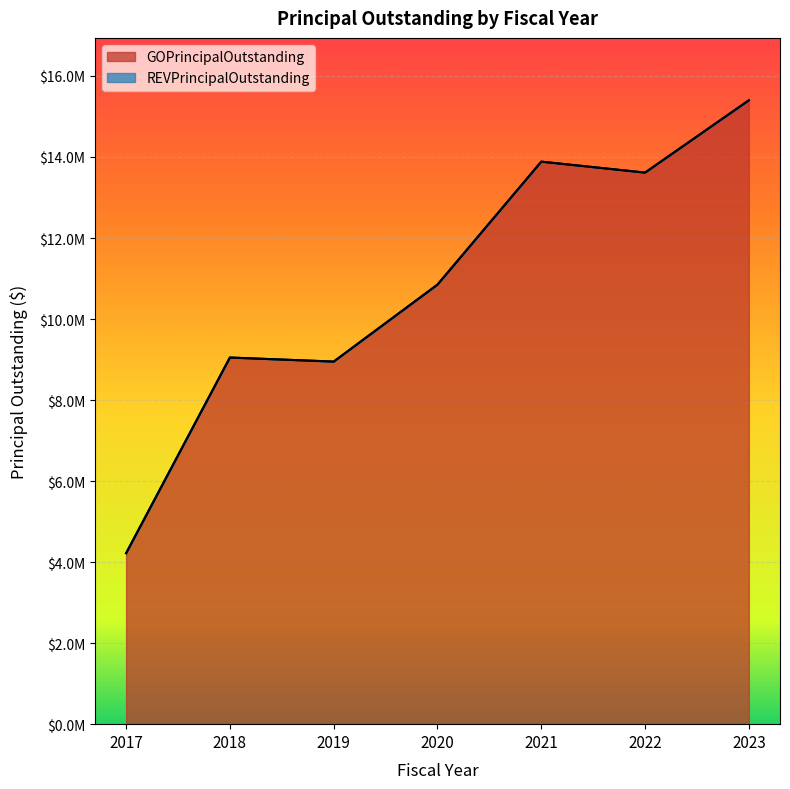

What is the difference between the values at 2019 and 2018?

100000